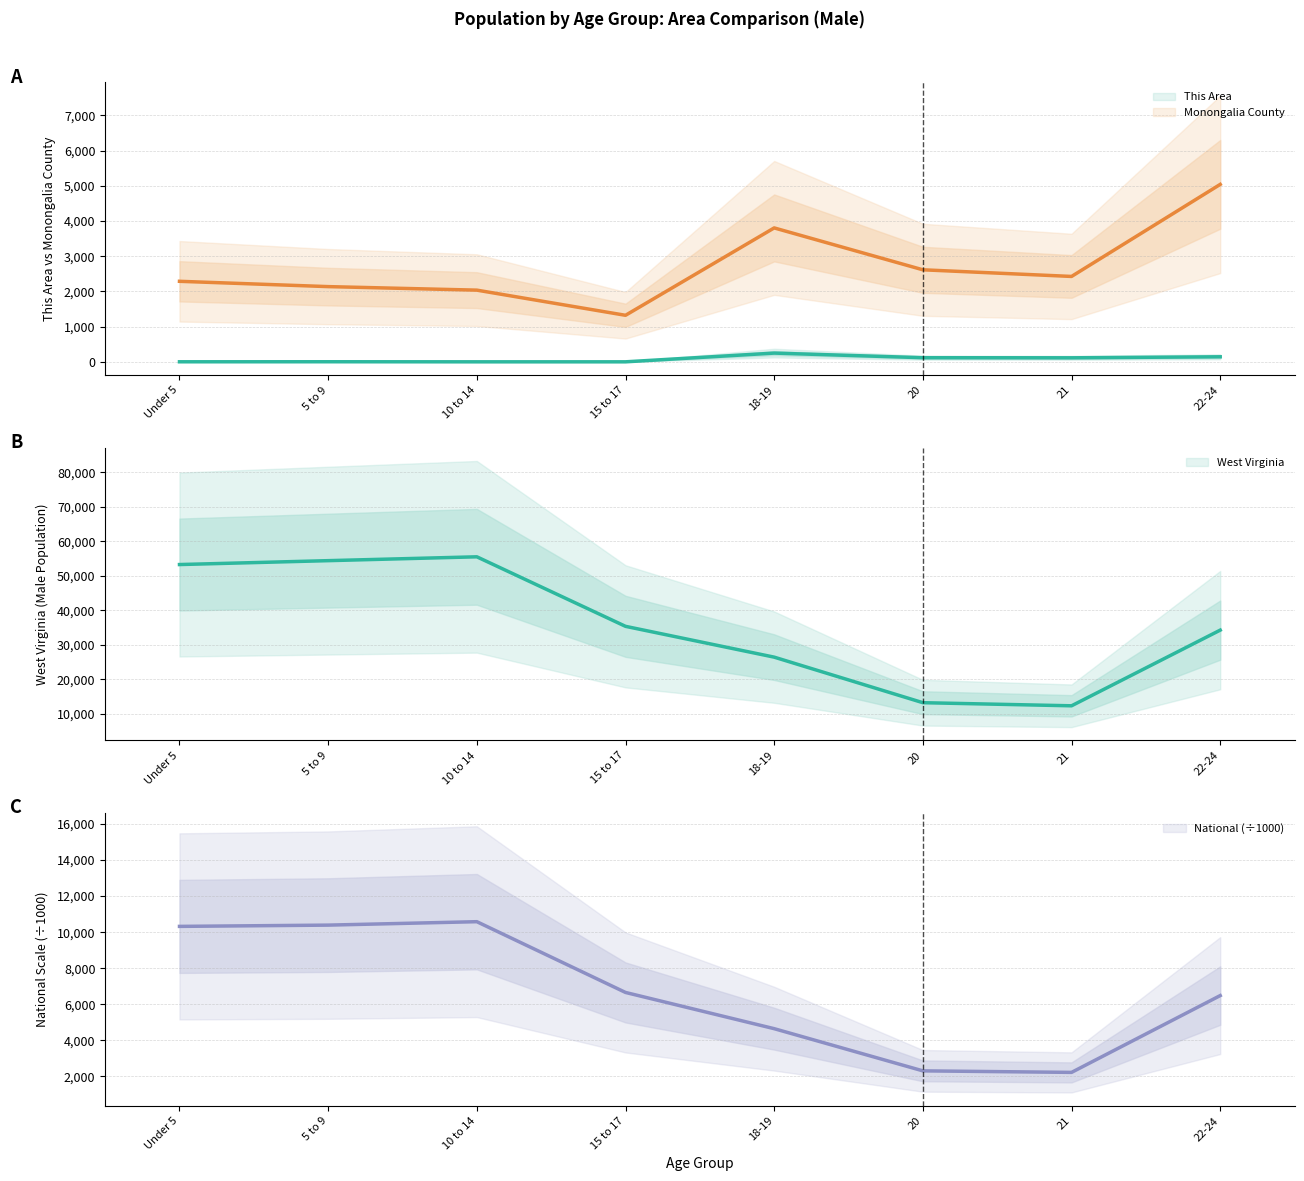

At 21, list the series in order from largest to smallest.

West Virginia, Monongalia County, National (÷1000), This Area